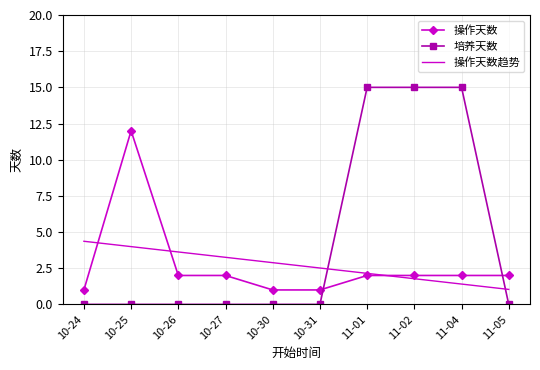

After their last crossing, which series has the higher values: 培养天数 or 操作天数?

操作天数